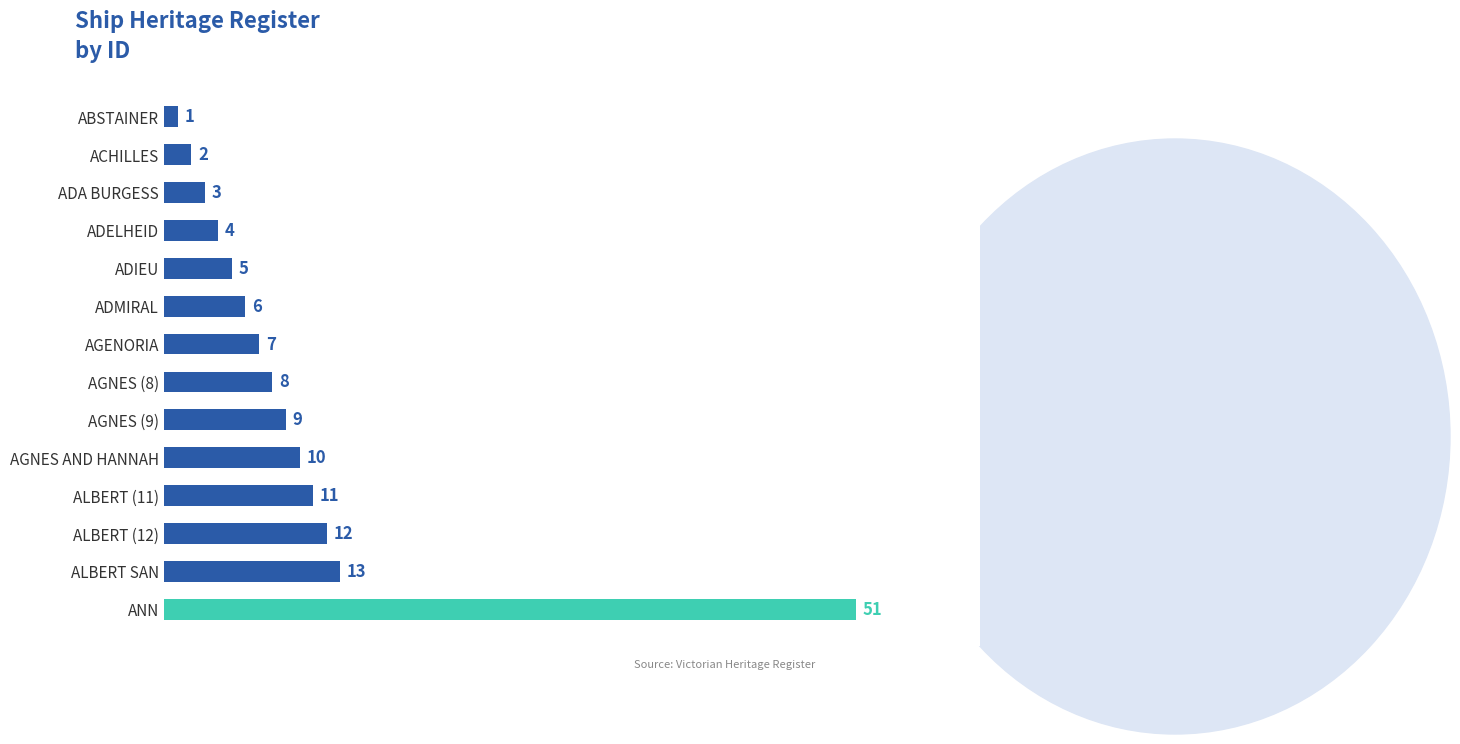

The value at AGNES (9) is 14. True or false?

False